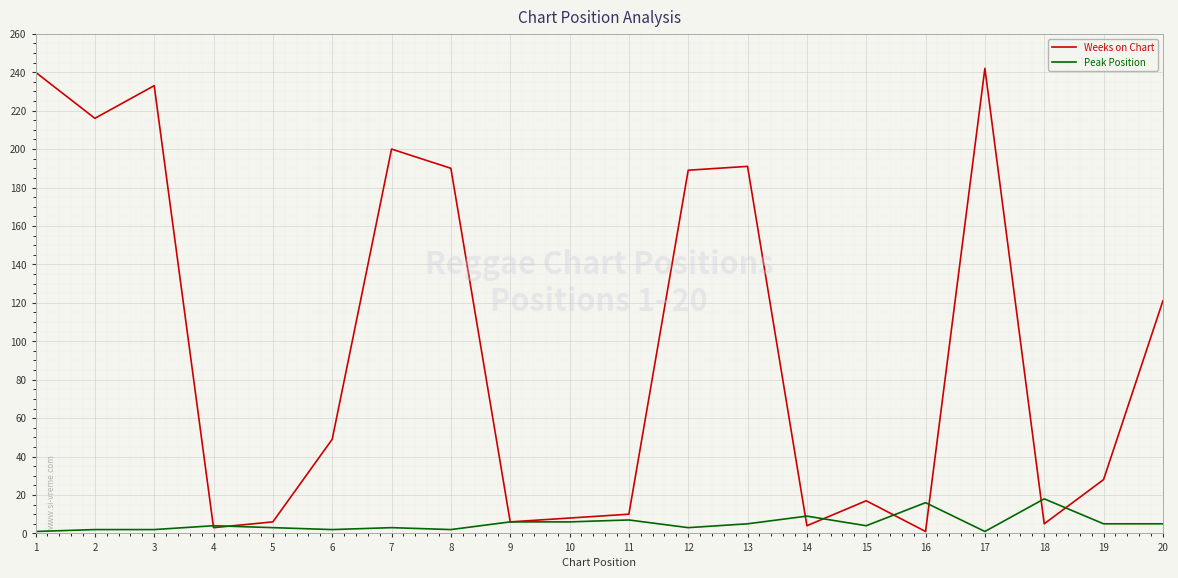

Rank the series at 5 from lowest to highest value.

Peak Position, Weeks on Chart